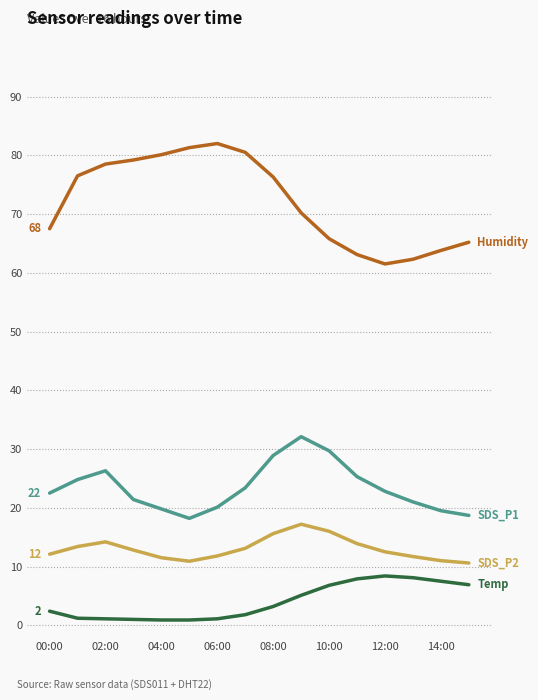

What is the greatest value displayed?

82.0